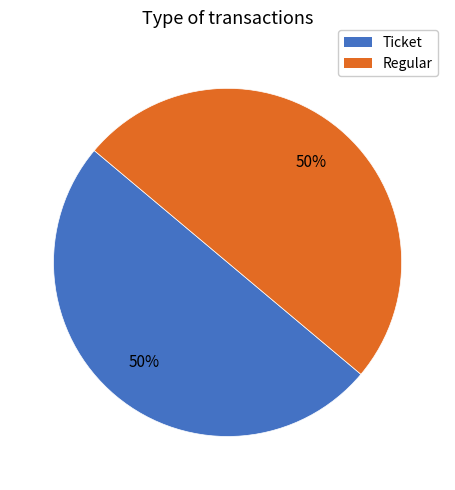

How many segments does this pie chart have?

2